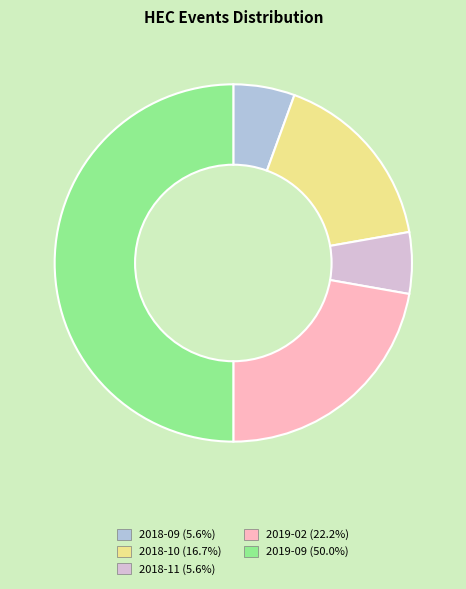

How many segments does this pie chart have?

5